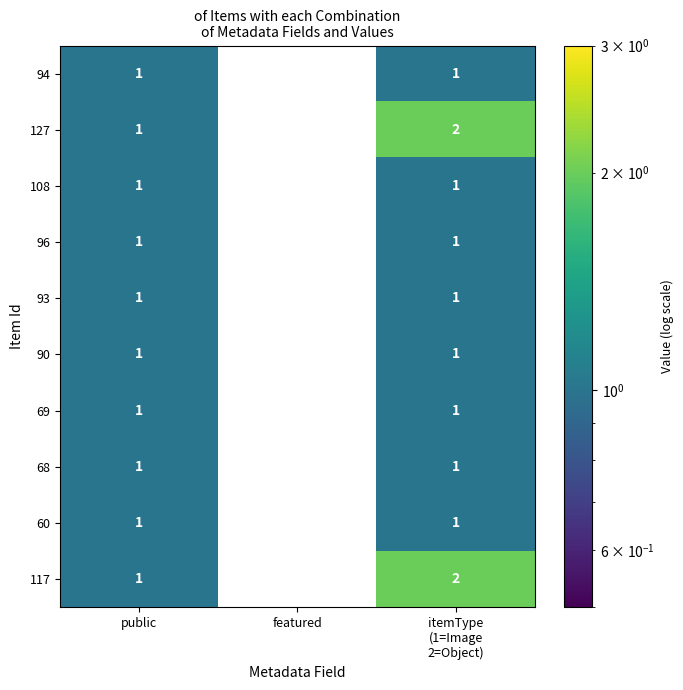

Is it true that 68 equals -1 at featured?

False